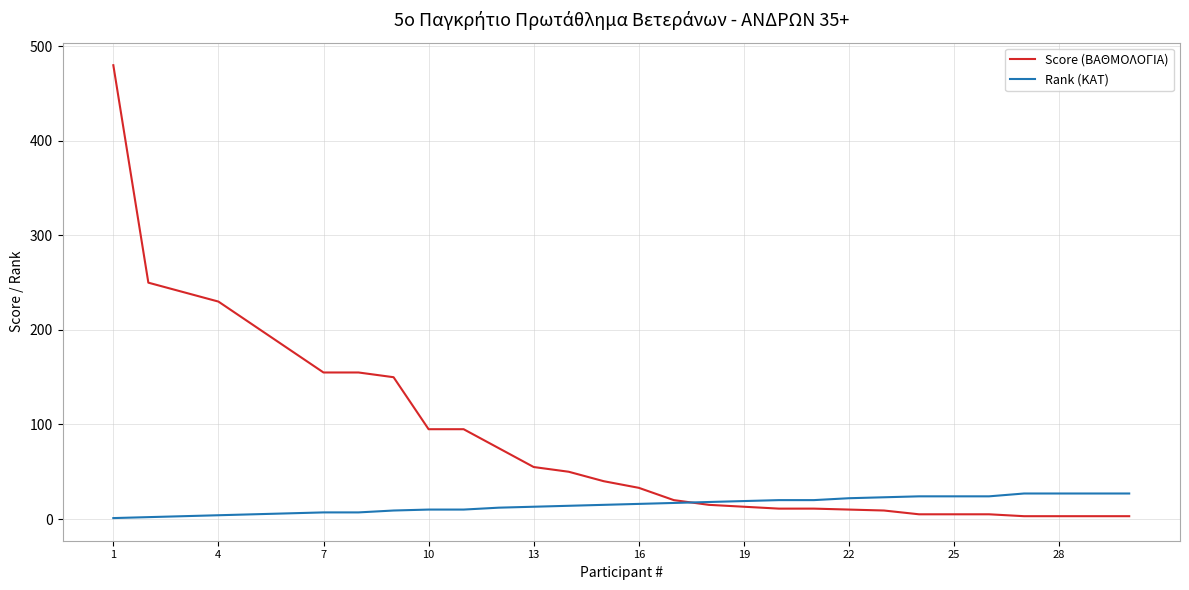

What is the maximum value for Rank (KAT)?

27